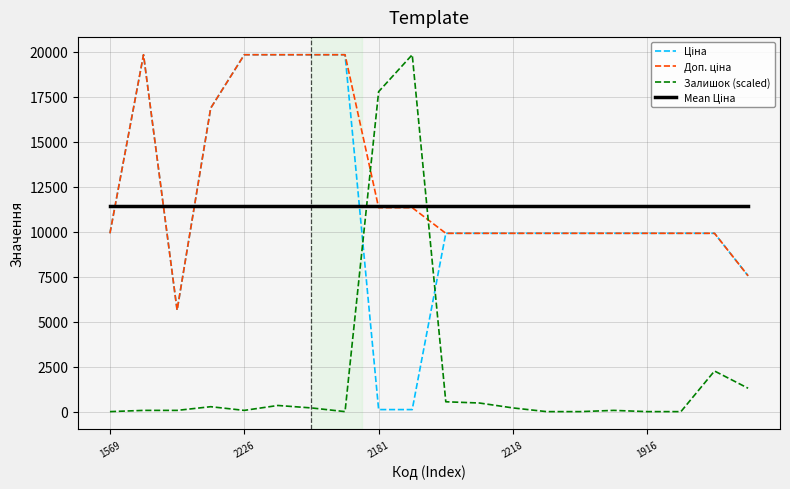

In Залишок (scaled), how many points are higher than both neighbors (excluding endpoints)?

5